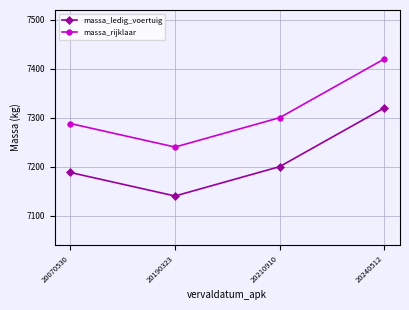

True or false: massa_rijklaar and massa_ledig_voertuig cross at least once.

False